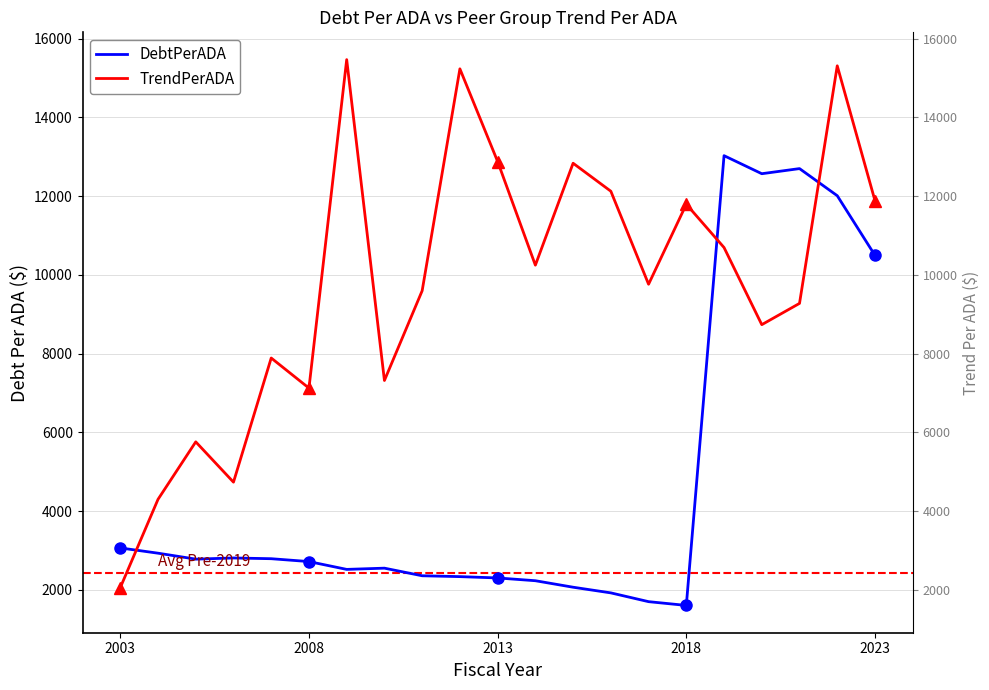

What is the maximum value shown in the chart?

15466.3